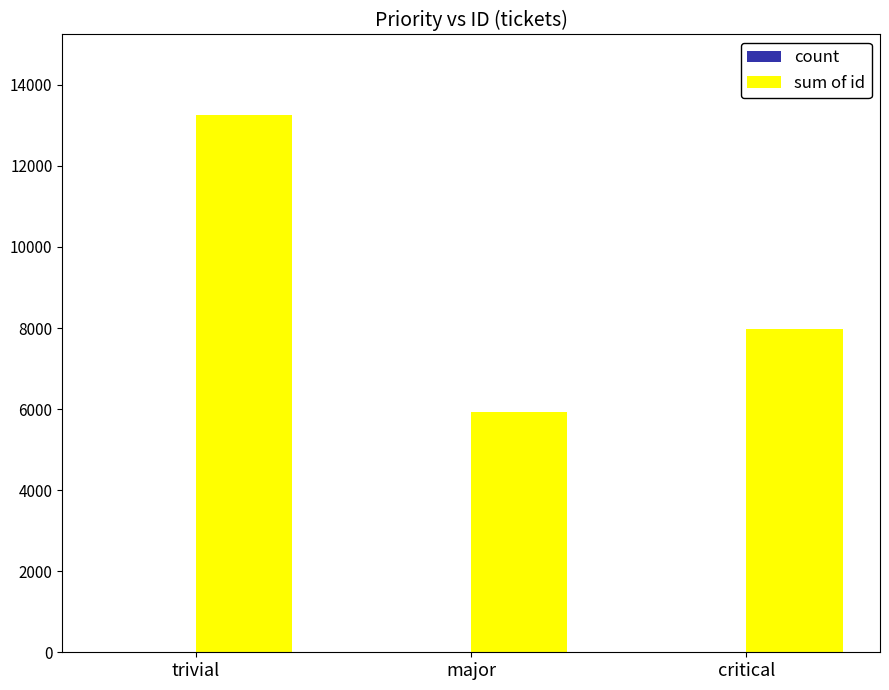

Which category has the highest value across all series?

trivial